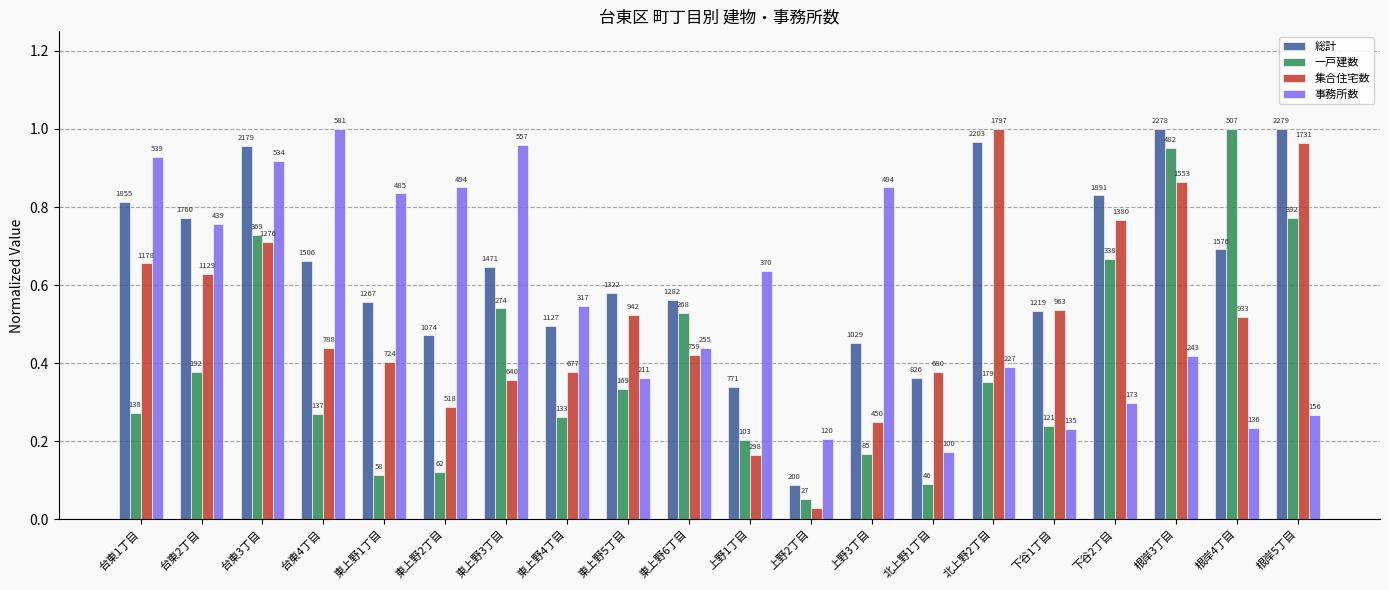

What are all the series names shown in the legend?

総計, 一戸建数, 集合住宅数, 事務所数